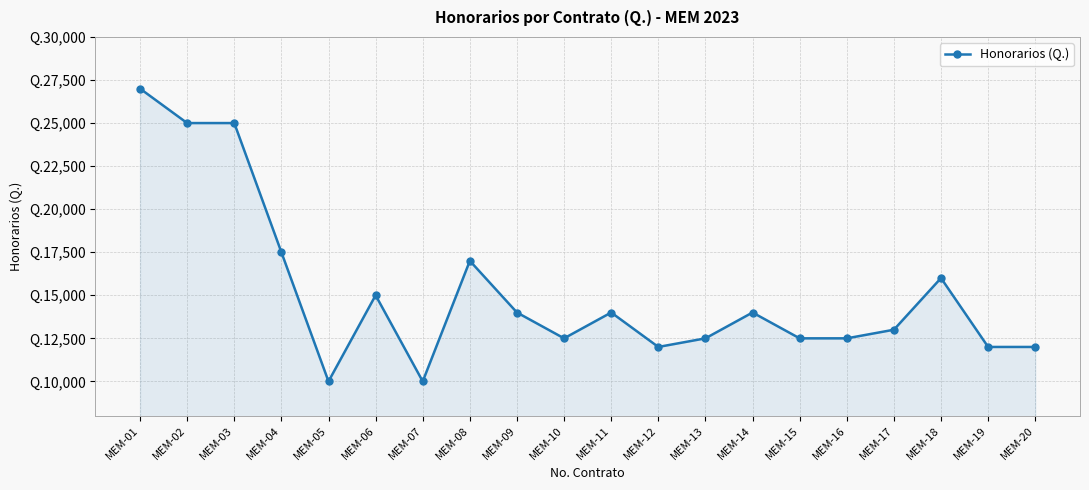

What is the greatest value displayed?

27000